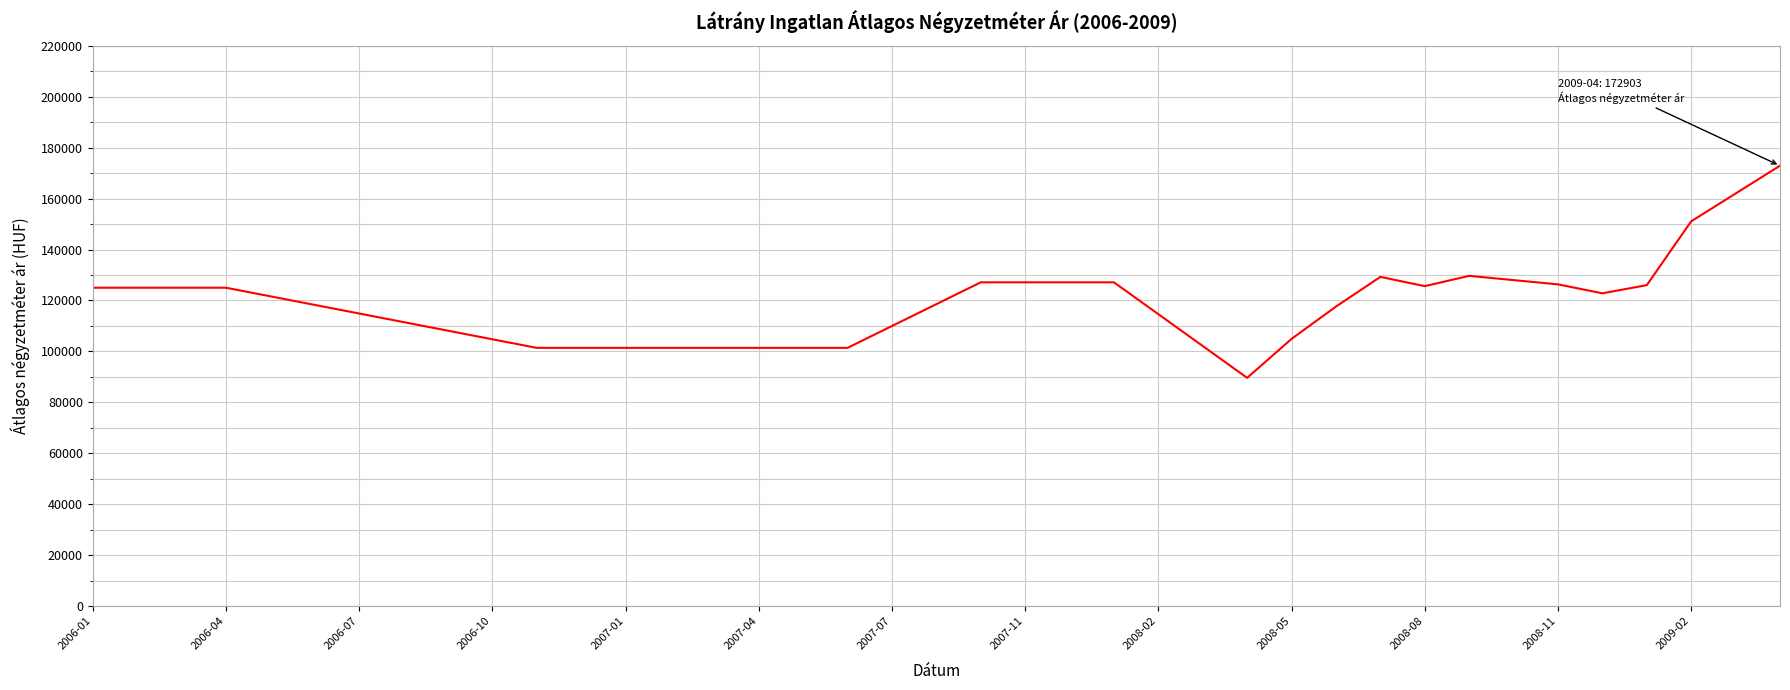

What is the minimum value shown in the chart?

89615